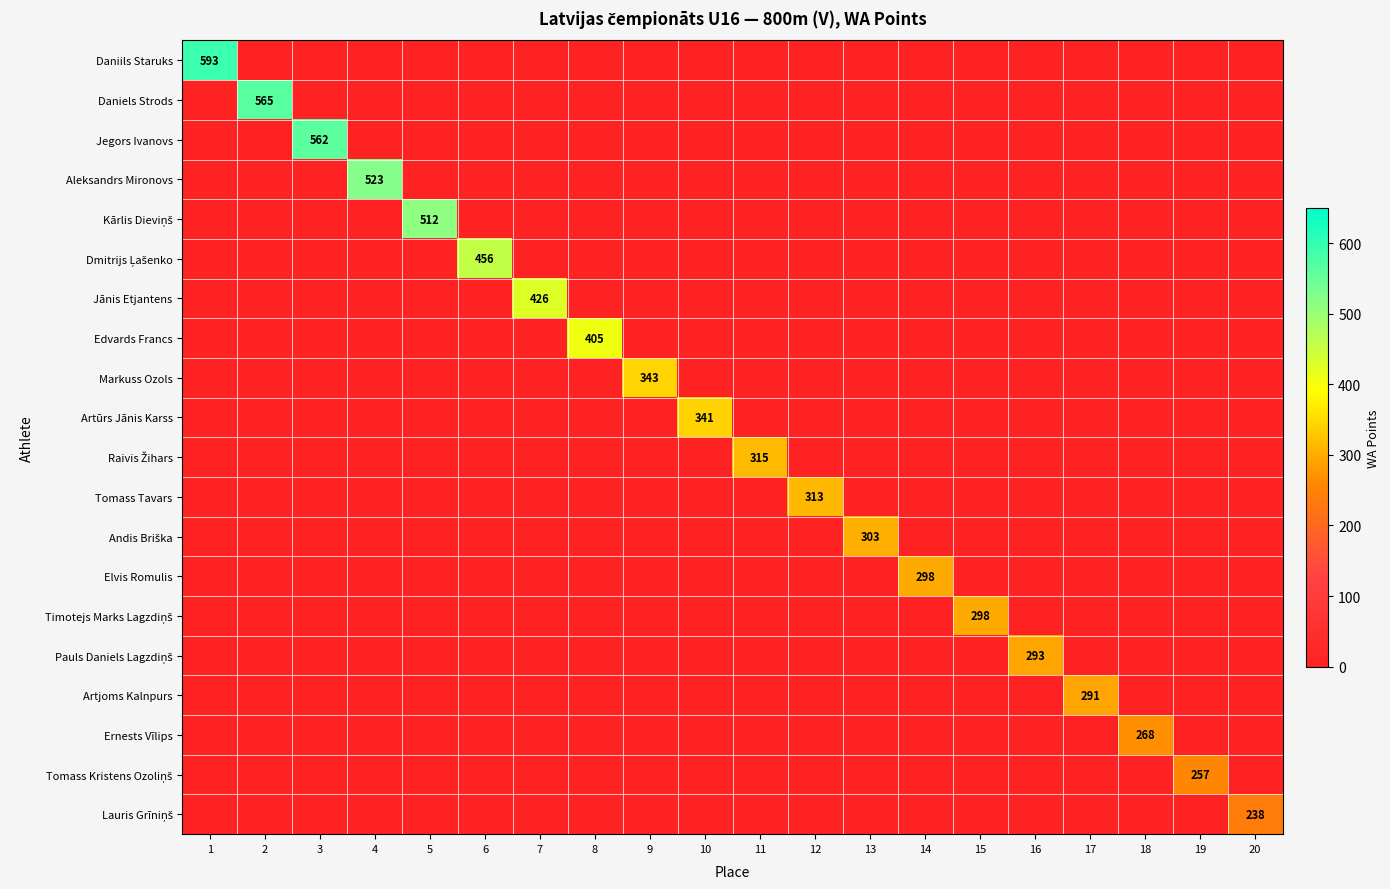

At which category is the sum across all series the highest?

1